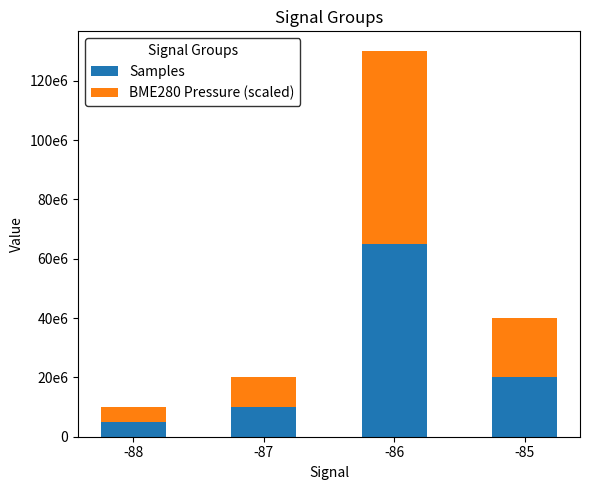

What are all the series names shown in the legend?

Samples, BME280 Pressure (scaled)